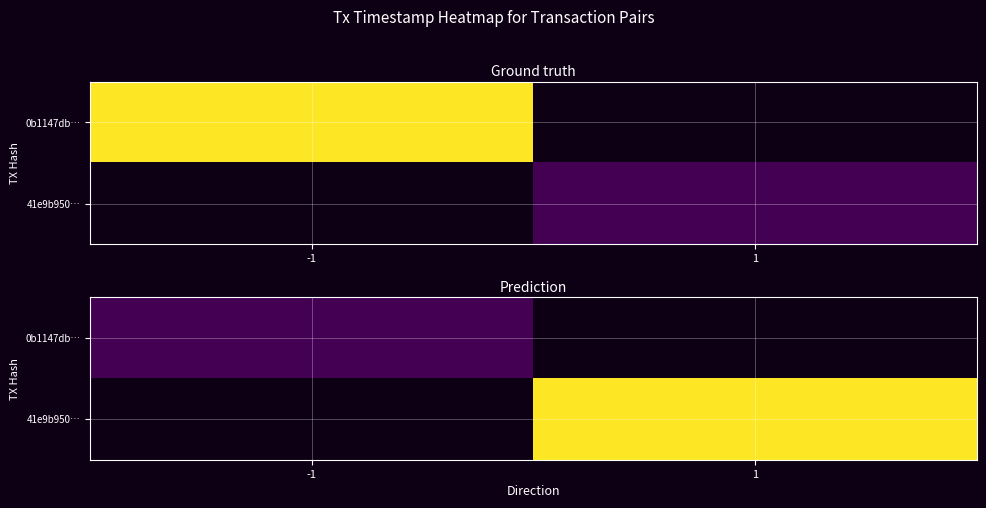

What is the approximate value of 41e9b950… at 1?

1543993928.0